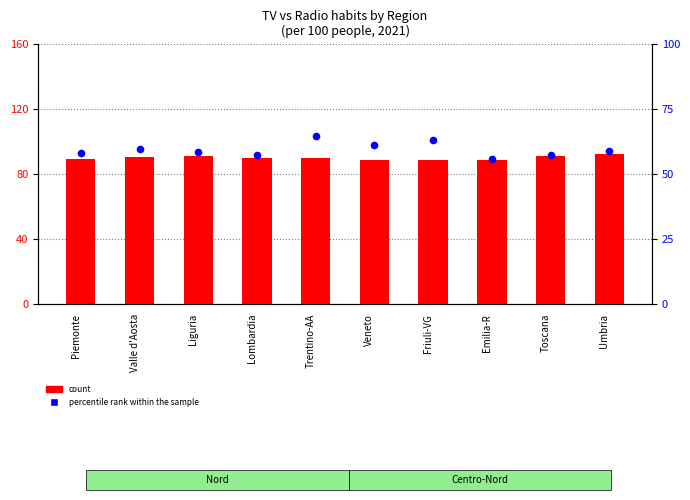

Which series has the largest Y range (max minus min)?

percentile rank within the sample